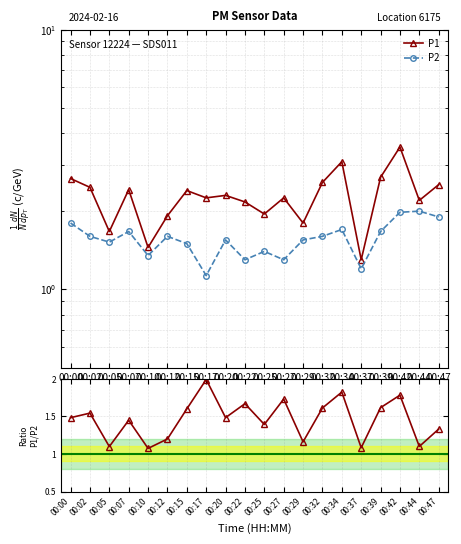

What is the difference between the P1/P2 values at 00:32 and 00:17?

0.4